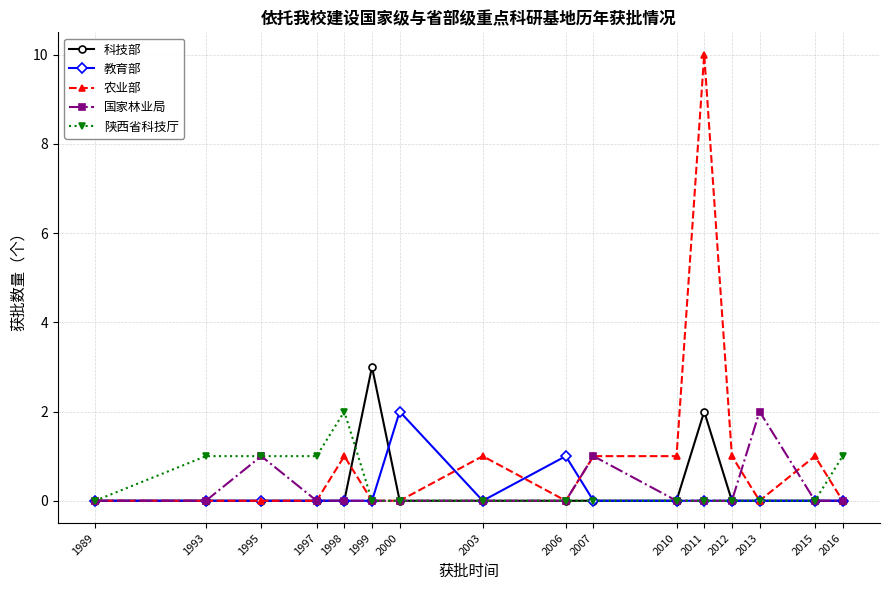

The 教育部 series shows 0 at 2003. True or false?

True